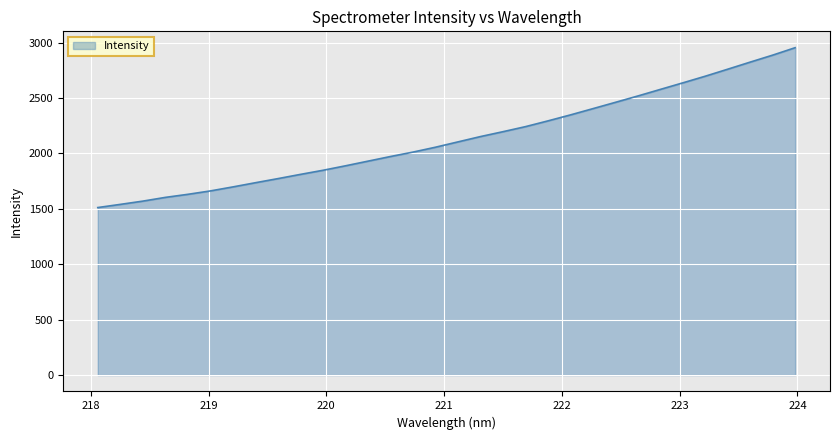

What is the difference between the maximum and minimum values?

1442.3